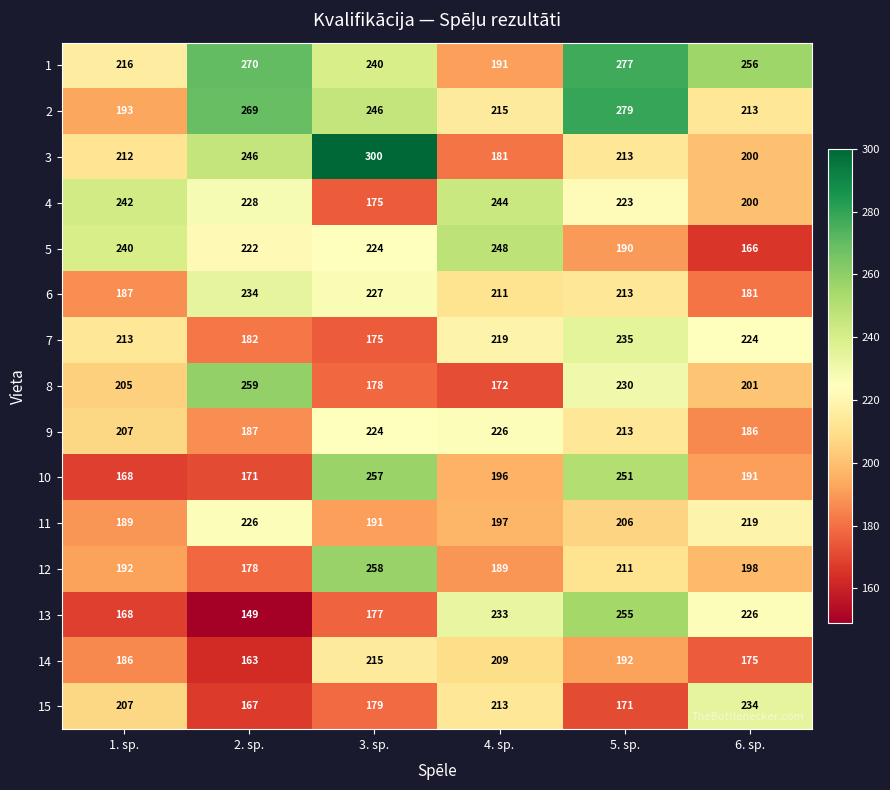

The 6 series shows 96 at 3. sp.. True or false?

False